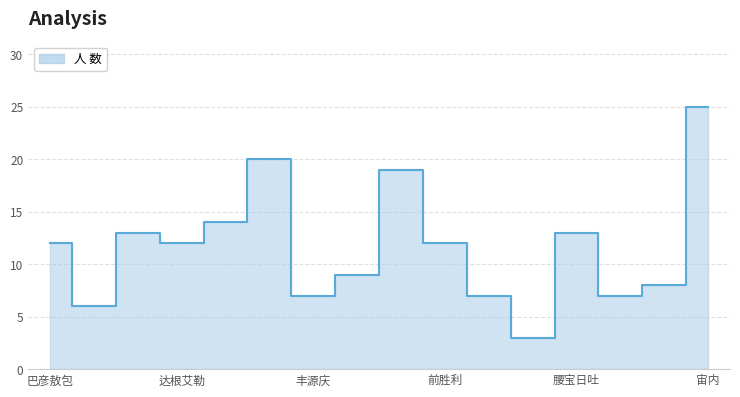

What is the maximum value shown in the chart?

25